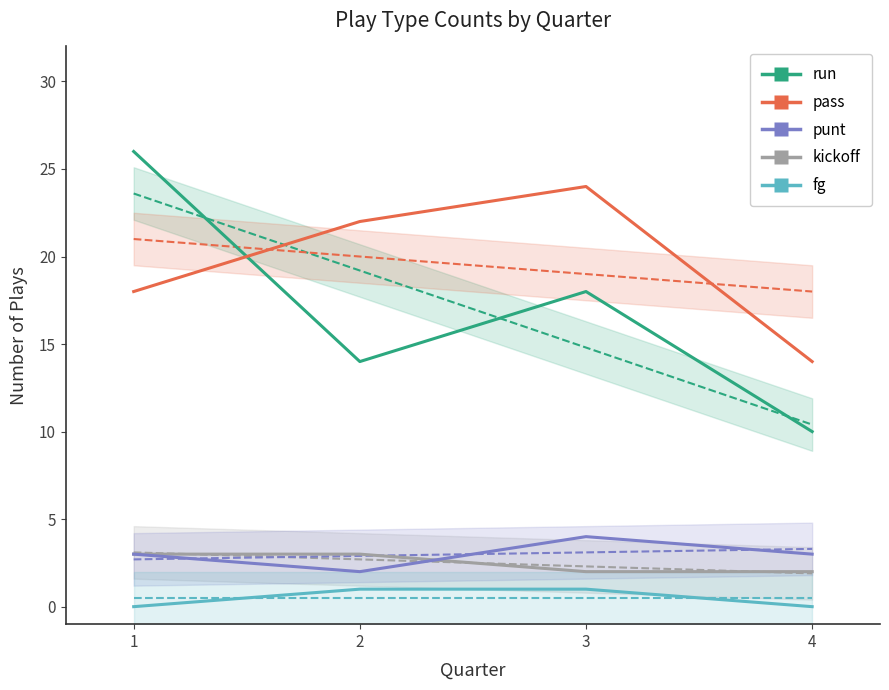

At 4, list the series in order from largest to smallest.

pass, run, punt, kickoff, fg